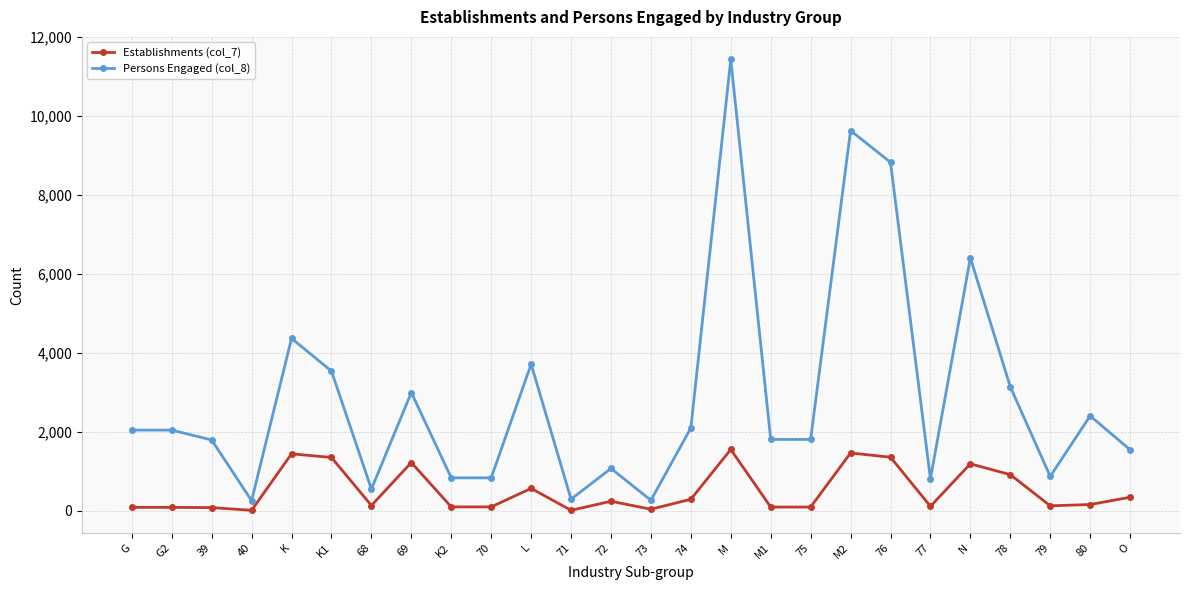

What is the maximum value shown in the chart?

11432